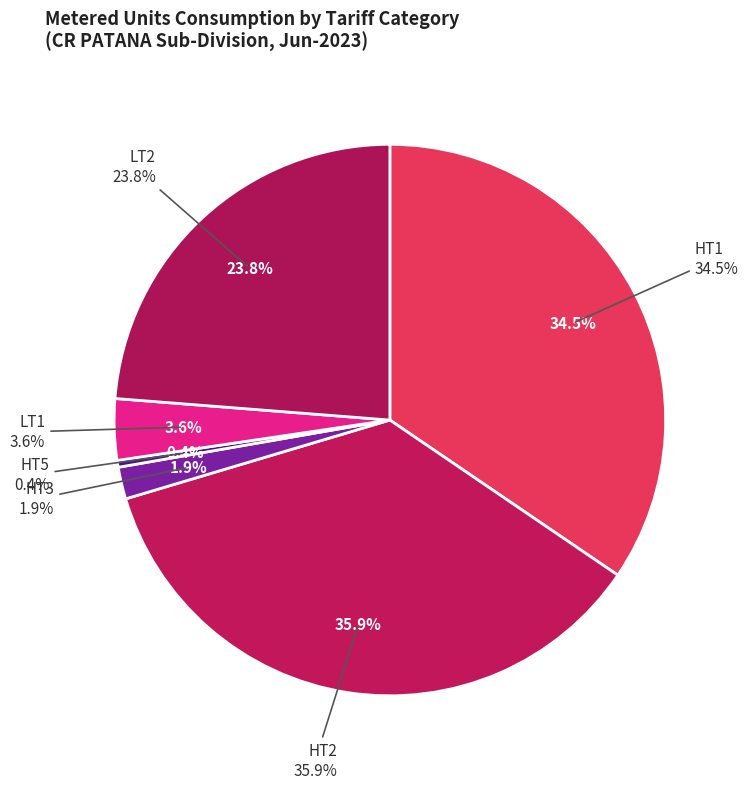

What portion of the pie excludes LT2?

76.2%